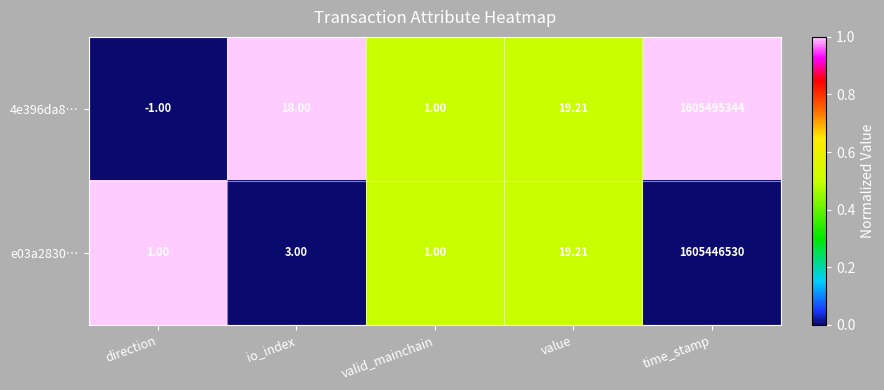

Count the number of data series in this chart.

2